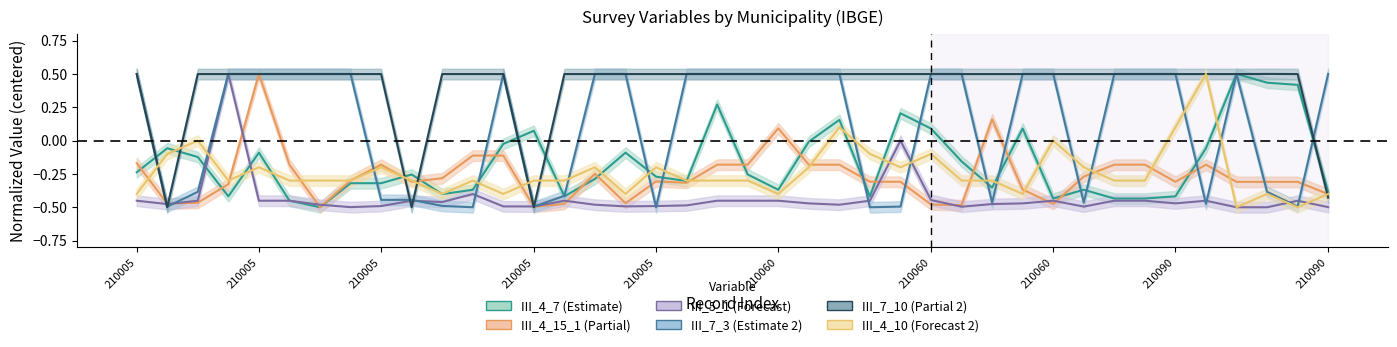

What is the value of the III_7_10 point at the 35th from the left?

0.5